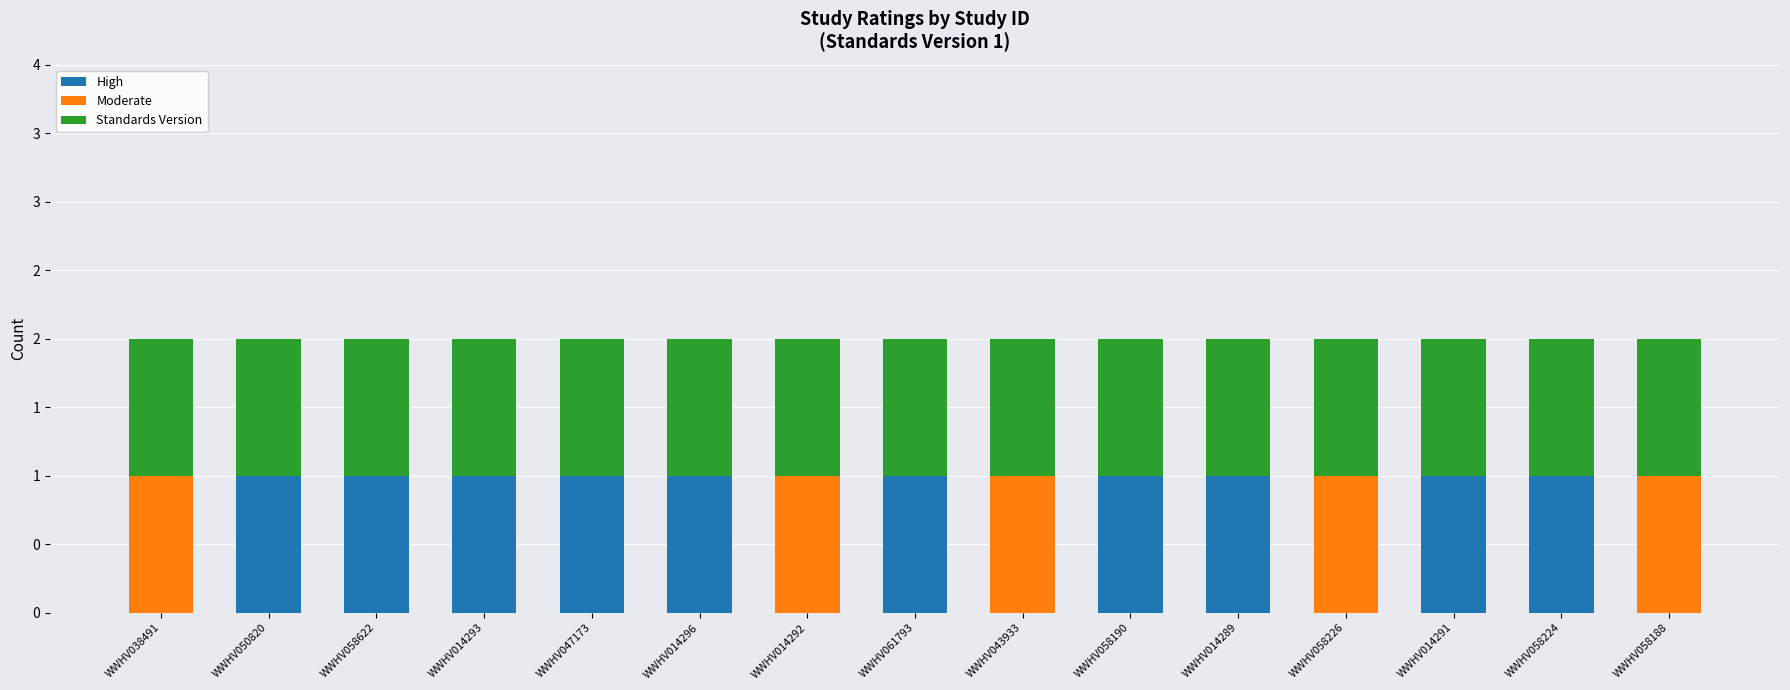

Does the chart contain stacked bars?

Yes